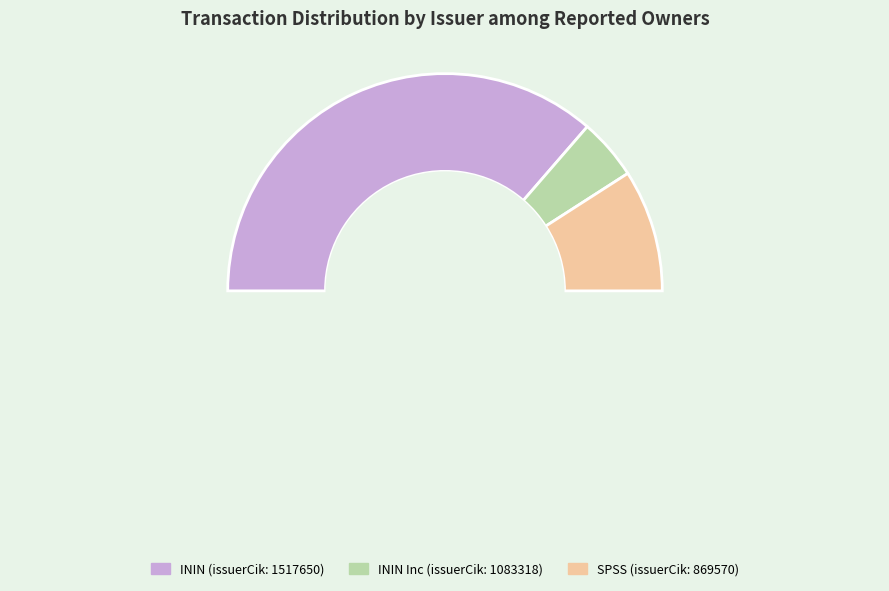

What is the smallest slice in the pie chart?

issuerCik_1083318